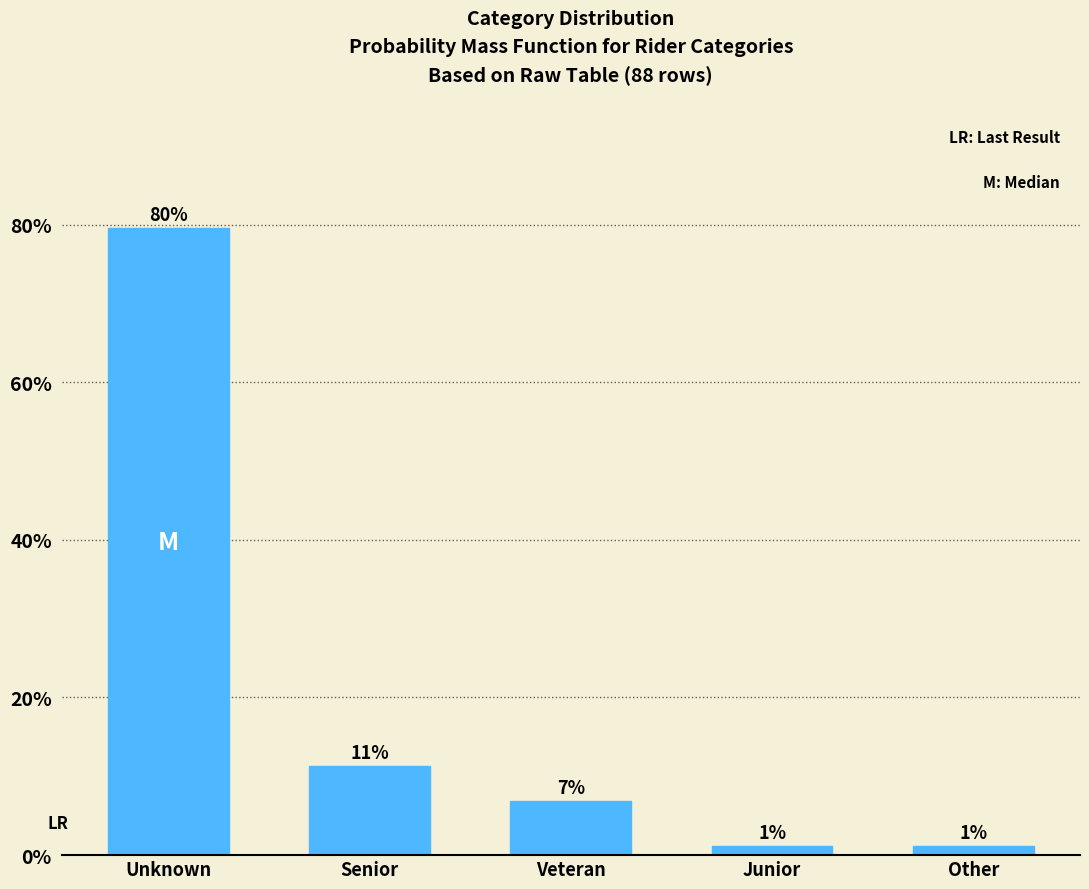

How many bars are there in total?

5